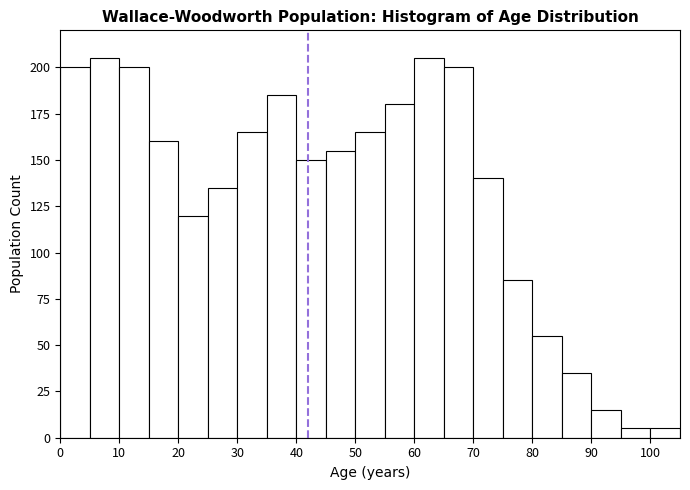

Reading left to right, transcribe this chart: for each bar, give the range it covers on the x-axis and its height. The values are not printed on the chart, so give them approximately, as read against the axis.

0 to 5: 200
5 to 10: 205
10 to 15: 200
15 to 20: 160
20 to 25: 120
25 to 30: 135
30 to 35: 165
35 to 40: 185
40 to 45: 150
45 to 50: 155
50 to 55: 165
55 to 60: 180
60 to 65: 205
65 to 70: 200
70 to 75: 140
75 to 80: 85
80 to 85: 55
85 to 90: 35
90 to 95: 15
95 to 100: 5
100 to 105: 5